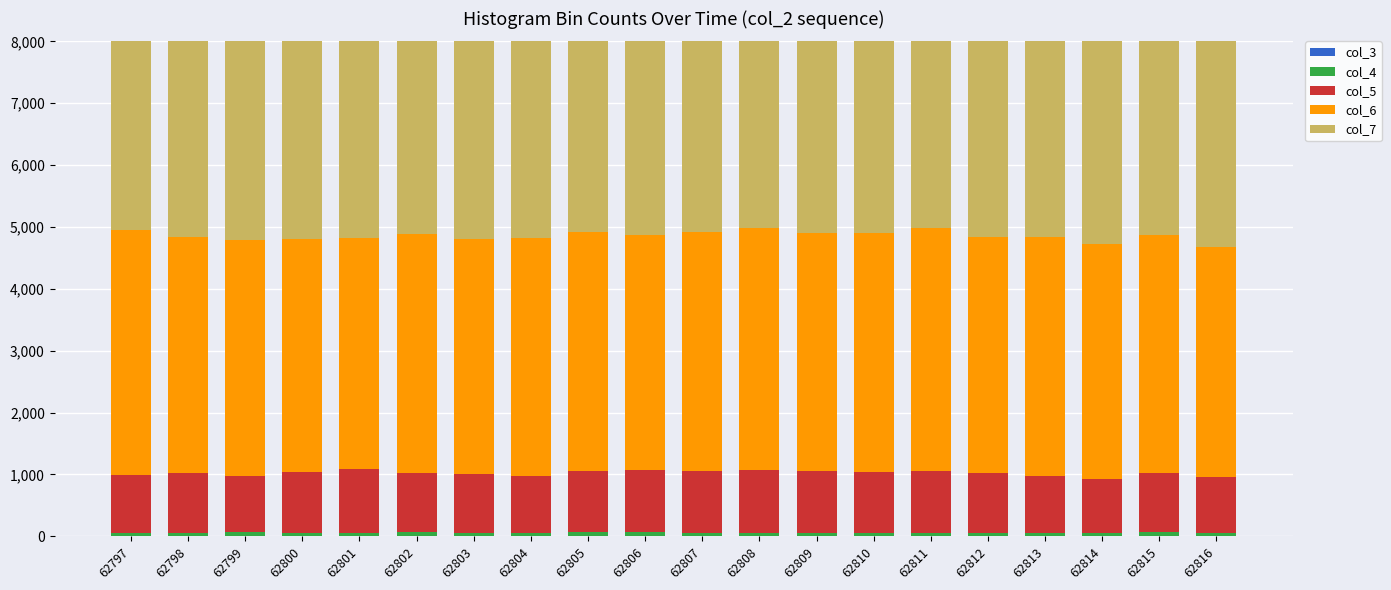

At which label does col_6 reach its minimum?

62816